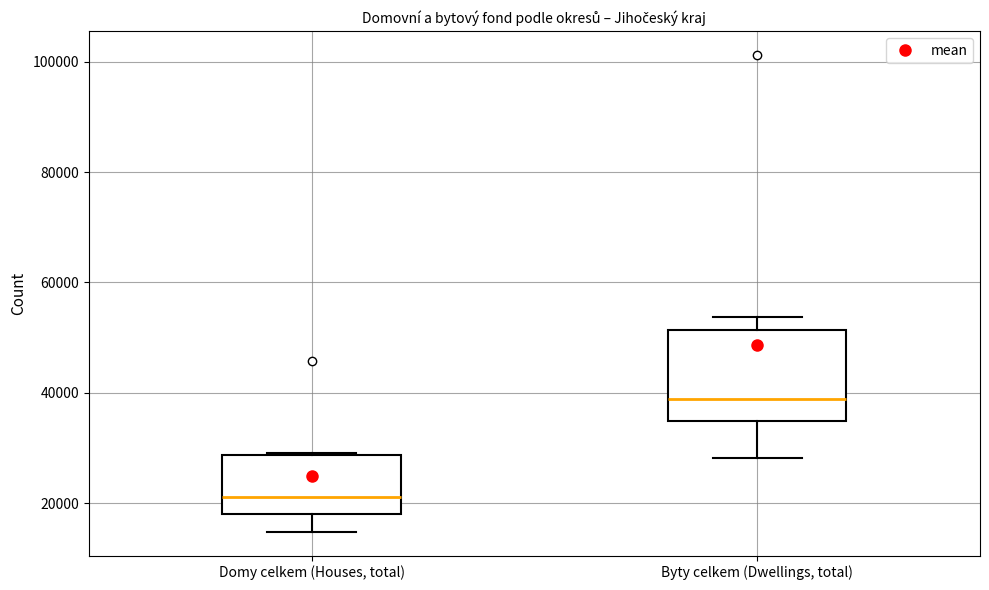

Reading left to right, transcribe this box plot: for each box, give where its median line is, the range the box spans, and where its two whiskers end, as read against the y-axis. The values are not printed on the chart, so give them approximately, as read against the axis.

Domy celkem (Houses, total): median 22000, box 18000 to 28000, whiskers 14000 to 30000
Byty celkem (Dwellings, total): median 38000, box 34000 to 52000, whiskers 28000 to 54000